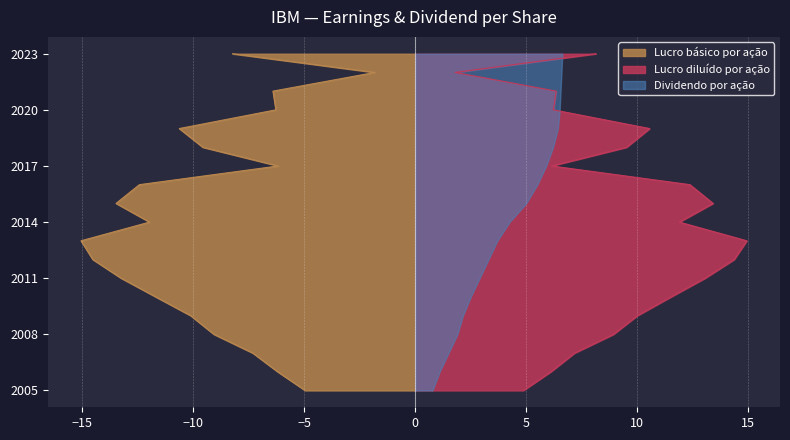

At how many categories does at least one series exceed 13?

4